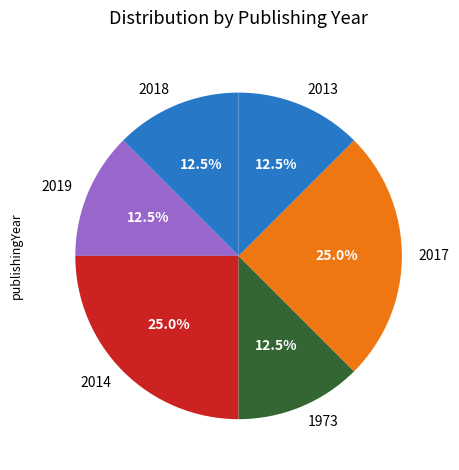

How many slices are in this pie chart?

6